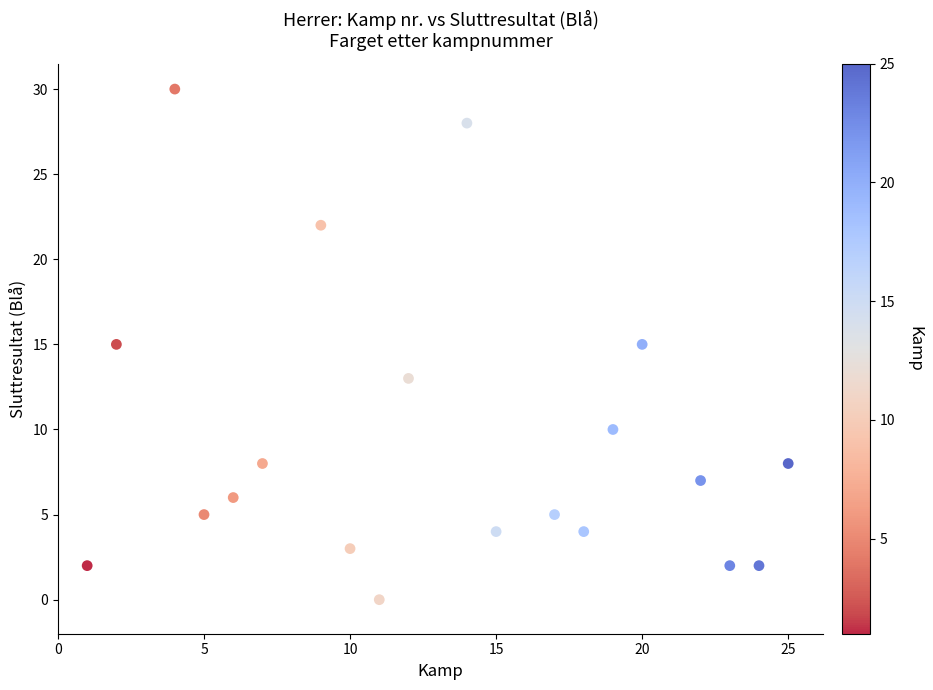

What is the range of Y values (max minus min)?

30